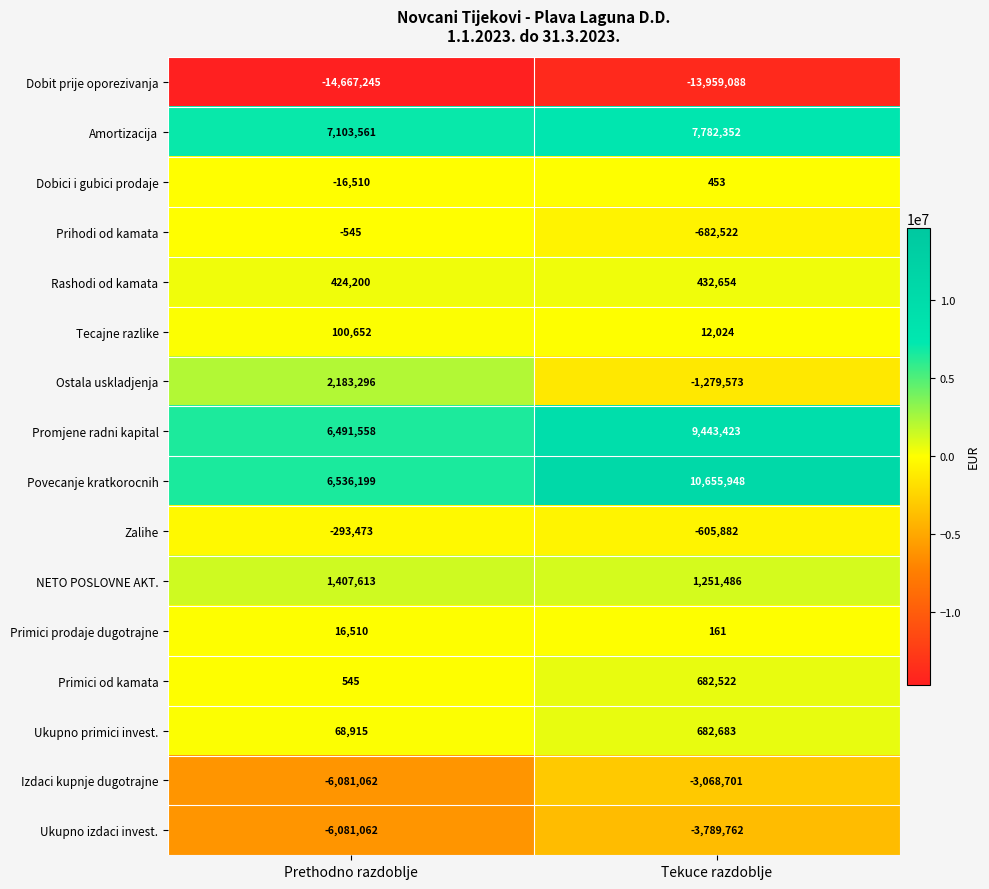

What is the smallest value displayed?

-14667245